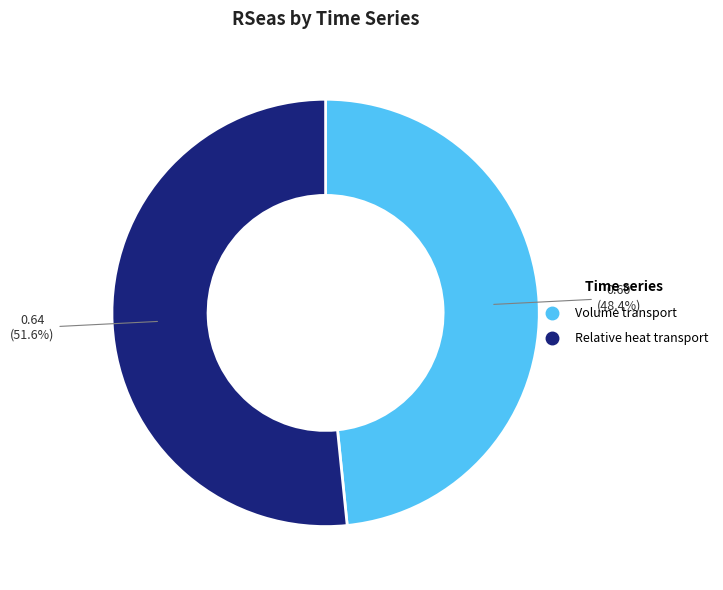

How many segments does this pie chart have?

2